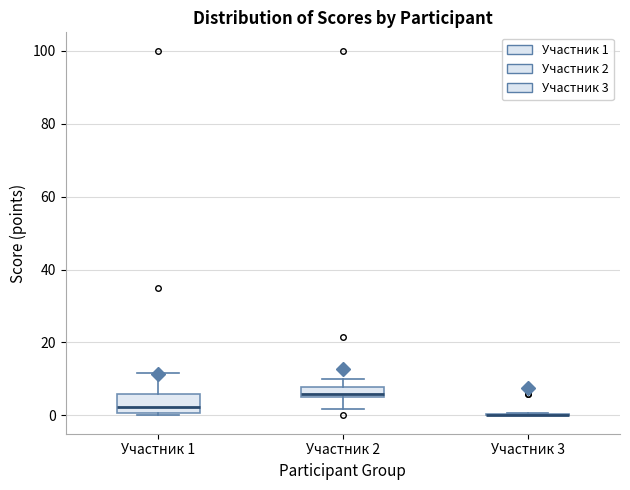

Where is the lower edge of the box for Участник 1 on the y-axis? The values are not printed on the chart, so give them approximately, as read against the axis.

0